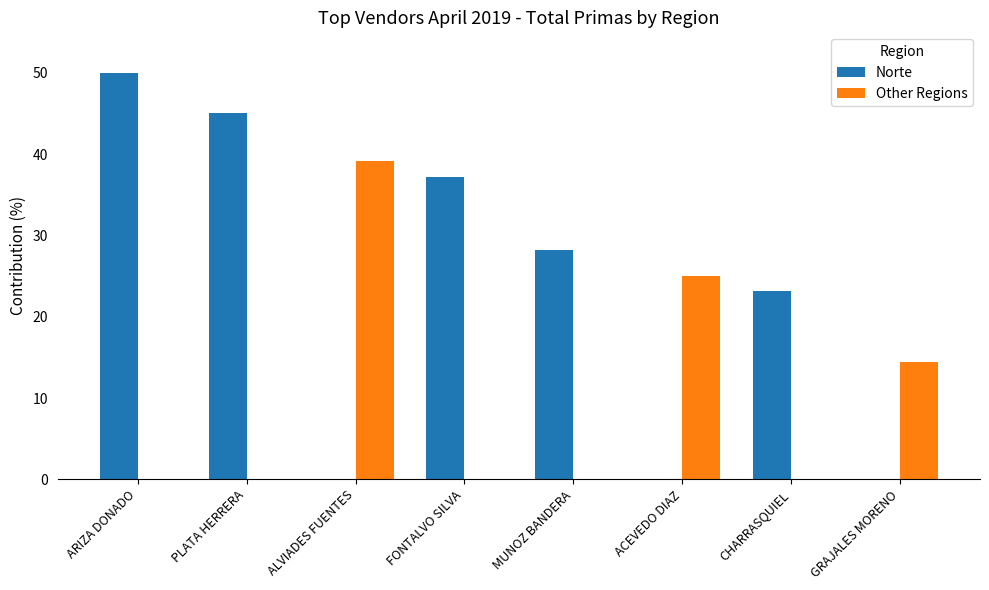

Are the bars horizontal?

No